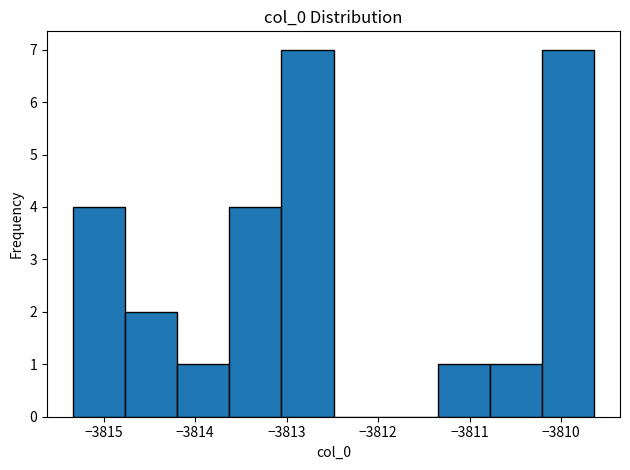

Reading left to right, list every bar in this chart as the range it spans on the x-axis followed by its height. Neither the bar edges nor the heights are printed on the chart, so give them approximately, as read against the axes.

-3815.3 to -3814.8: 4
-3814.8 to -3814.2: 2
-3814.2 to -3813.6: 1
-3813.6 to -3813.1: 4
-3813.1 to -3812.5: 7
-3812.5 to -3811.9: 0
-3811.9 to -3811.3: 0
-3811.3 to -3810.8: 1
-3810.8 to -3810.2: 1
-3810.2 to -3809.6: 7